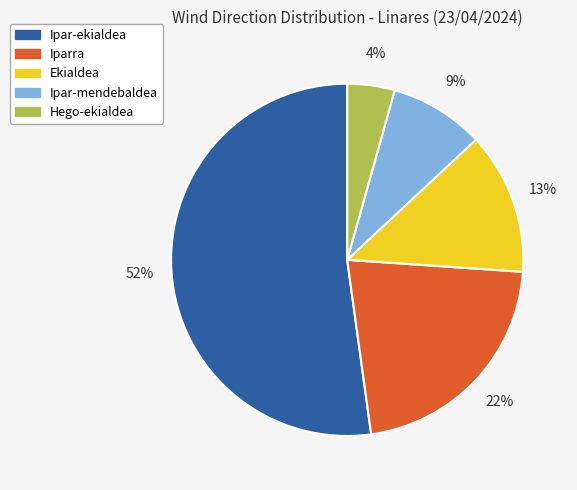

Is it true that Hego-ekialdea is 4% of the pie?

True